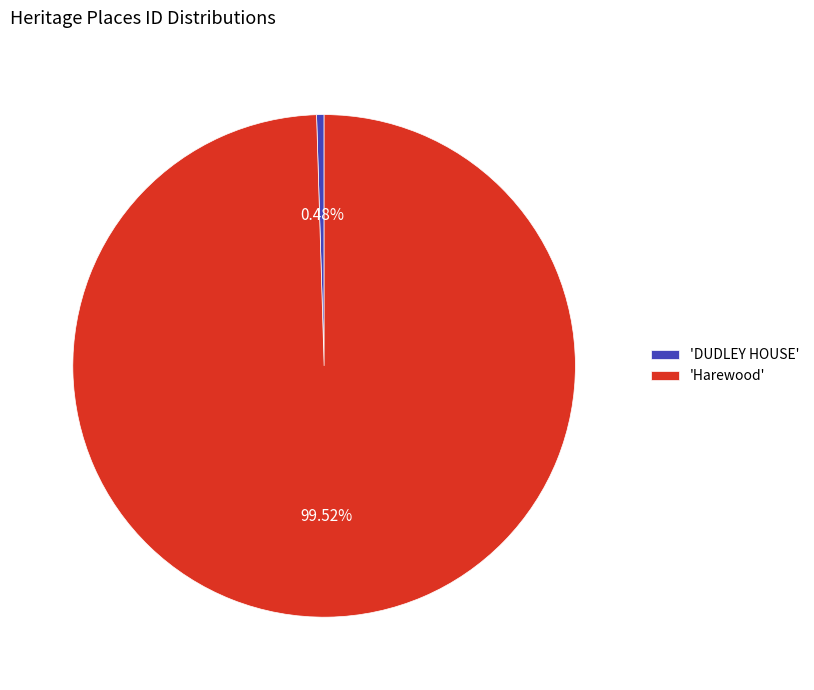

Which category accounts for the majority?

'Harewood'